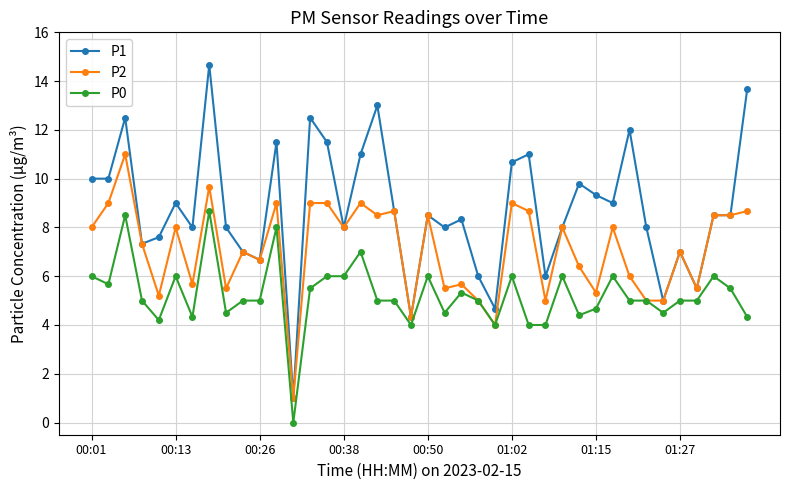

Rank the series by their maximum value, from highest to lowest.

P1, P2, P0